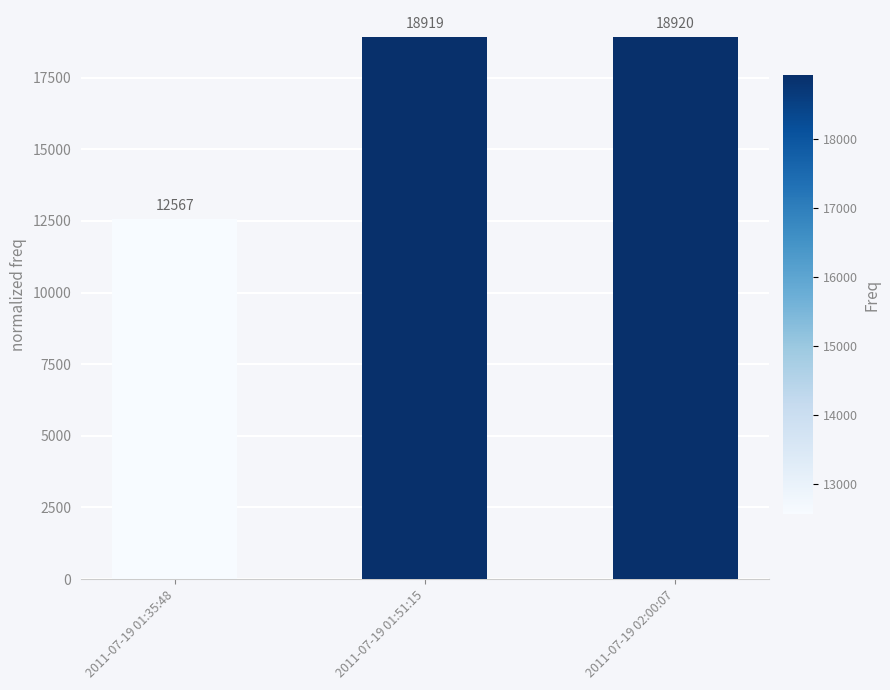

At which category does the chart reach its minimum across all series?

2011-07-19 01:35:48